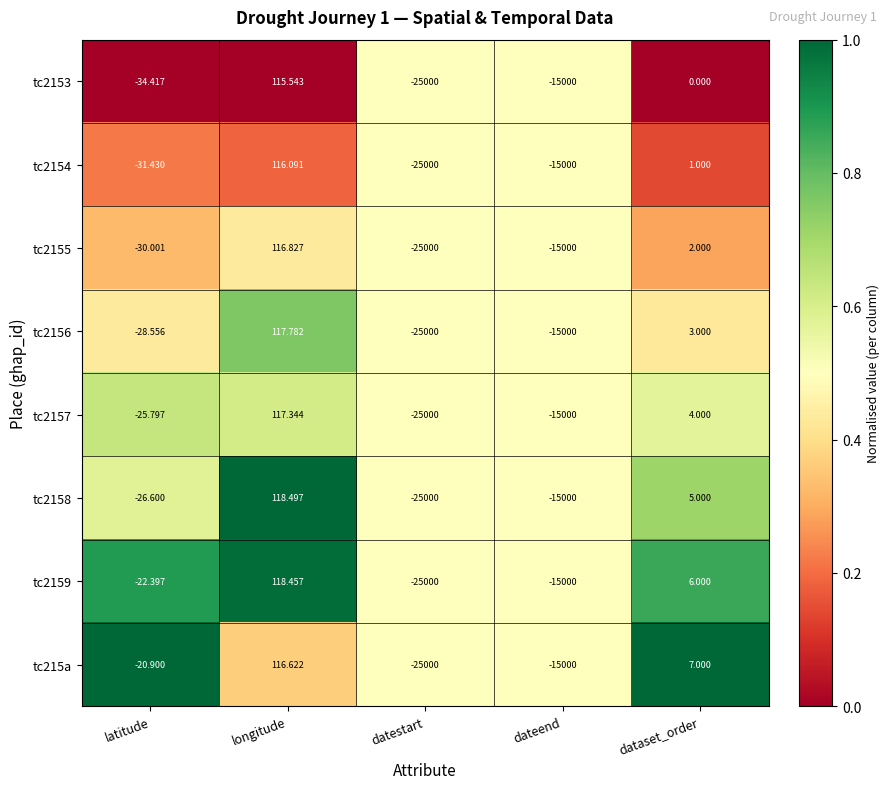

Rank the categories by tc2159 value from lowest to highest.

datestart, dateend, latitude, dataset_order, longitude